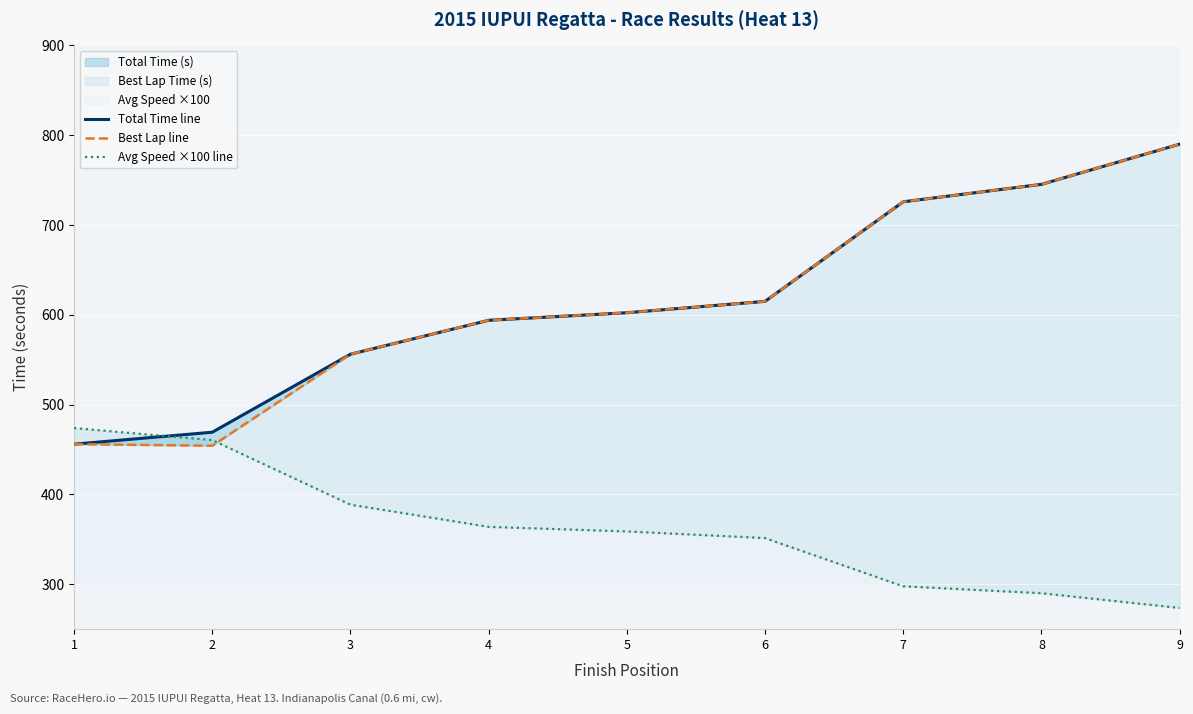

How many intersections are there between Avg Speed ×100 line and Best Lap line?

1